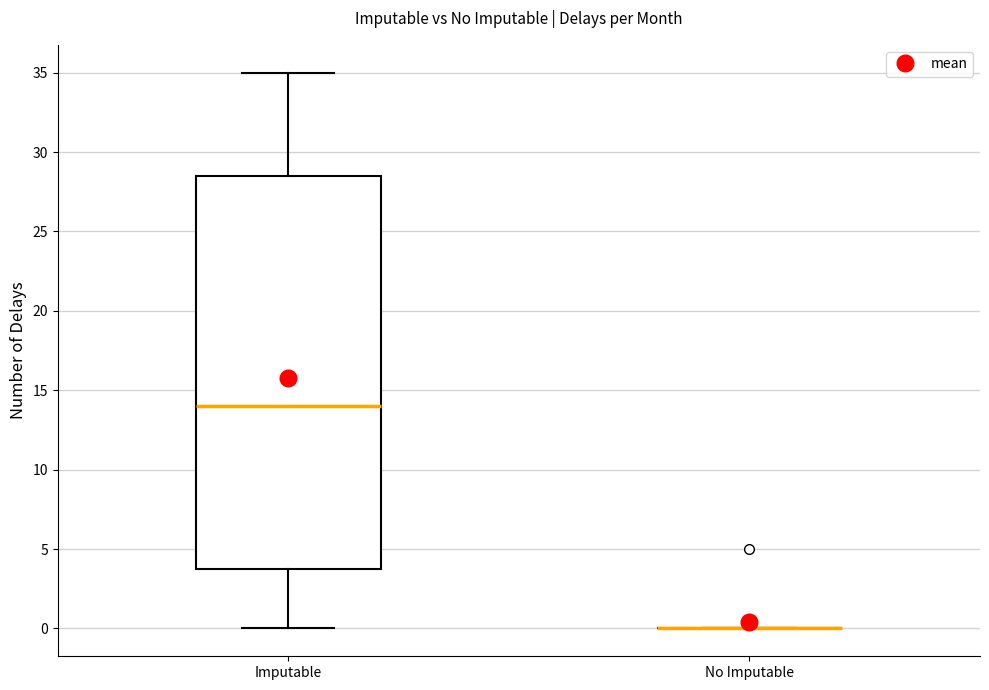

Reading left to right, read every box against the y-axis: the position of its median line, the range the box covers, and the ends of its whiskers. The values are not printed on the chart, so give them approximately, as read against the axis.

Imputable: median 14.0, box 4.0 to 28.5, whiskers 0.0 to 35.0
No Imputable: box collapsed to a line at 0.0, whiskers 0.0 to 0.0